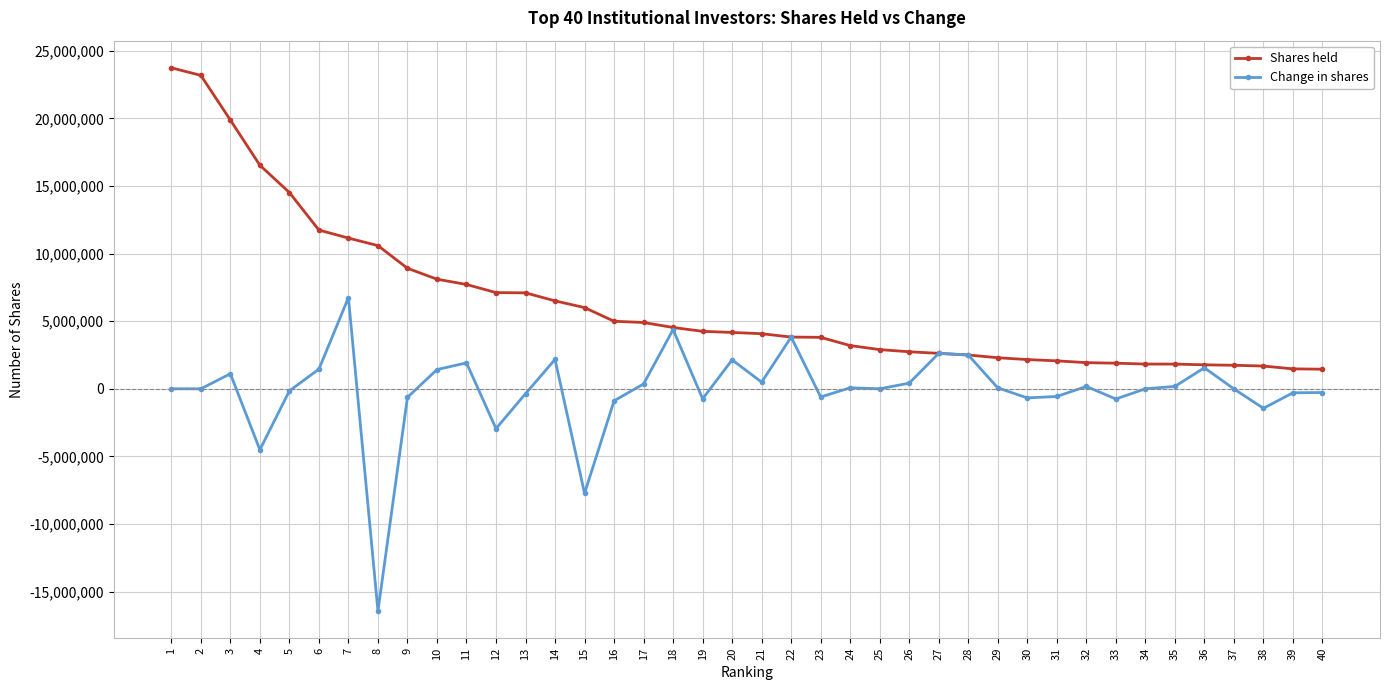

What are all the series names shown in the legend?

Shares held, Change in shares